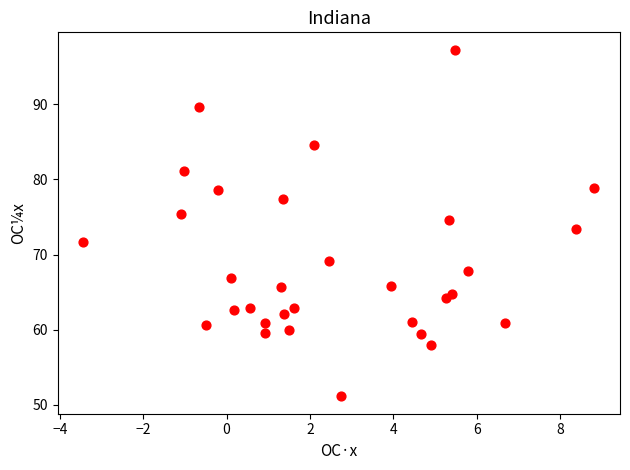

What is the range of X values (max minus min)?

12.3